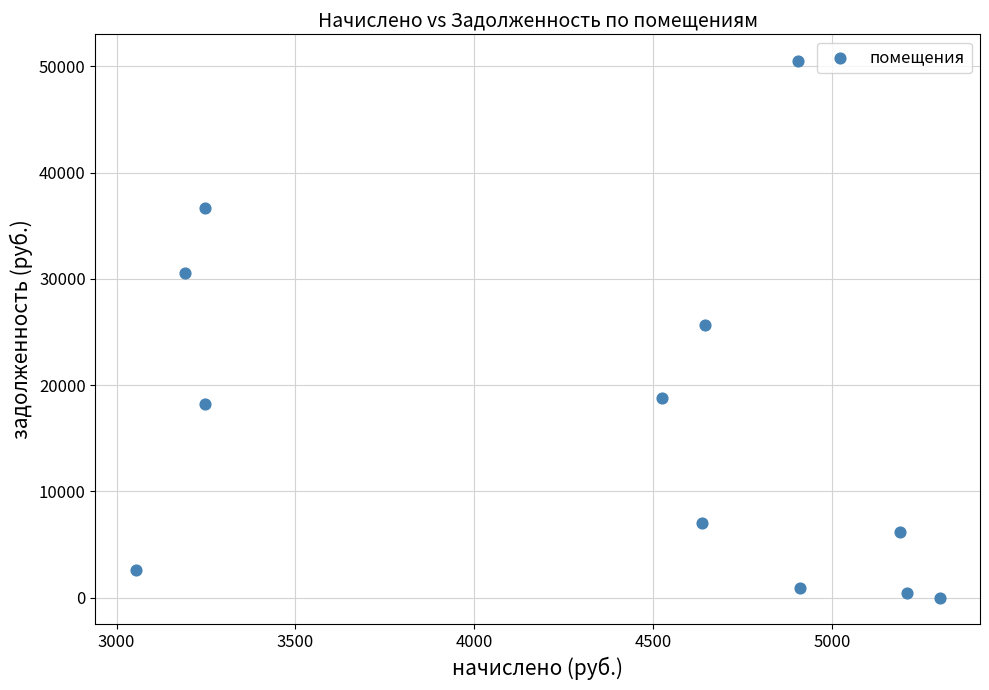

What is the range of X values (max minus min)?

2248.2